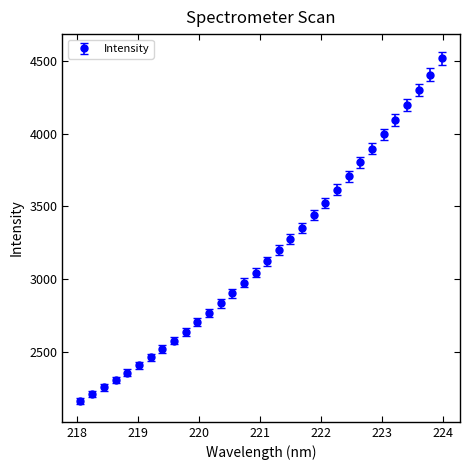

What is the greatest value displayed?

4519.7